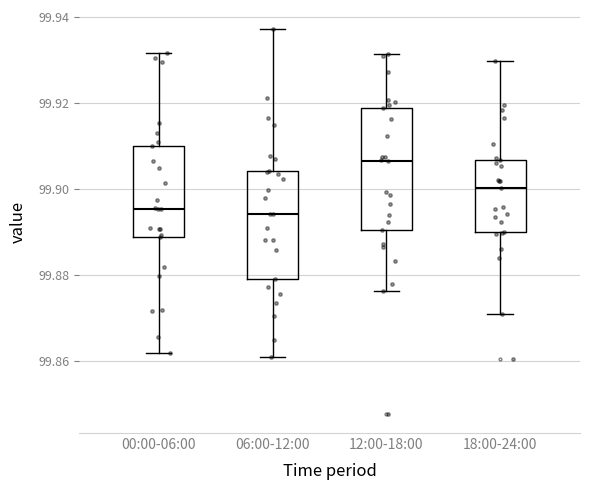

Which box is the tallest, from its lower edge to its upper edge?

12:00-18:00